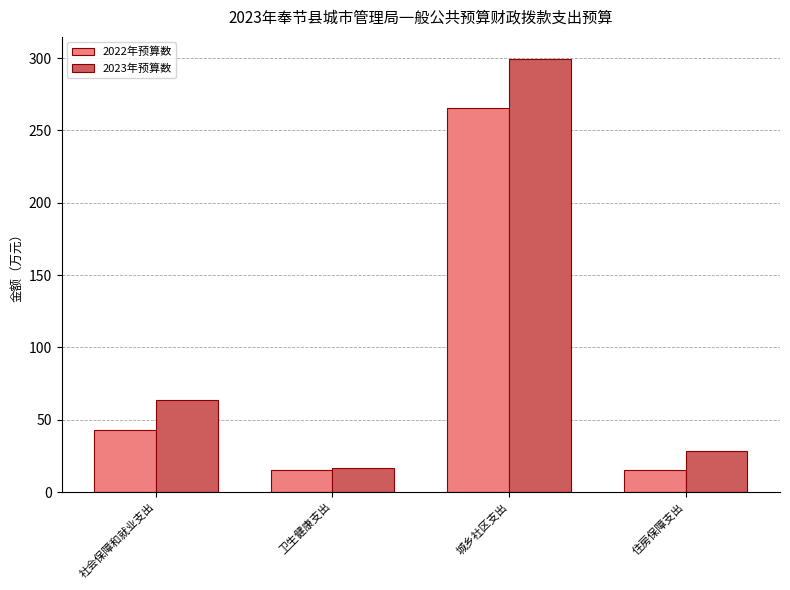

Read the 2022年预算数 value at 卫生健康支出.

15.2